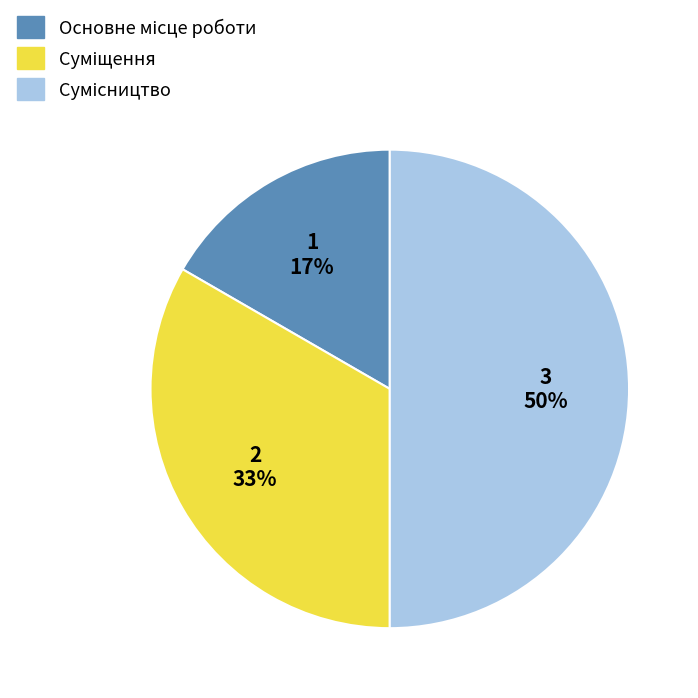

To the nearest percent, what is the average slice percentage?

33%